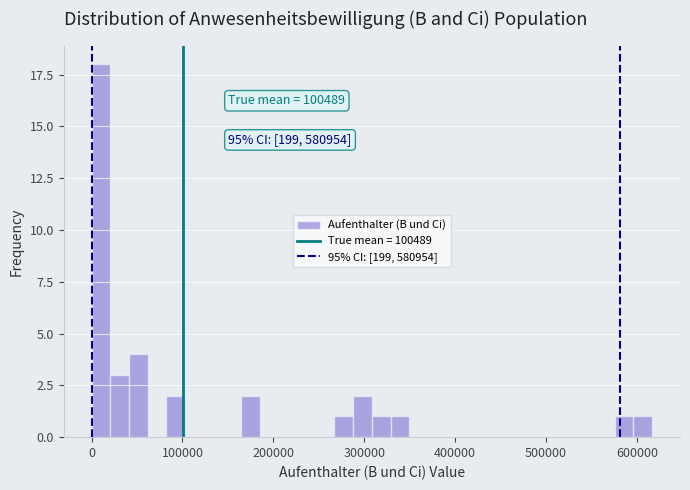

Read against the x-axis, roughly where is the centre of the tallest bar?

10000